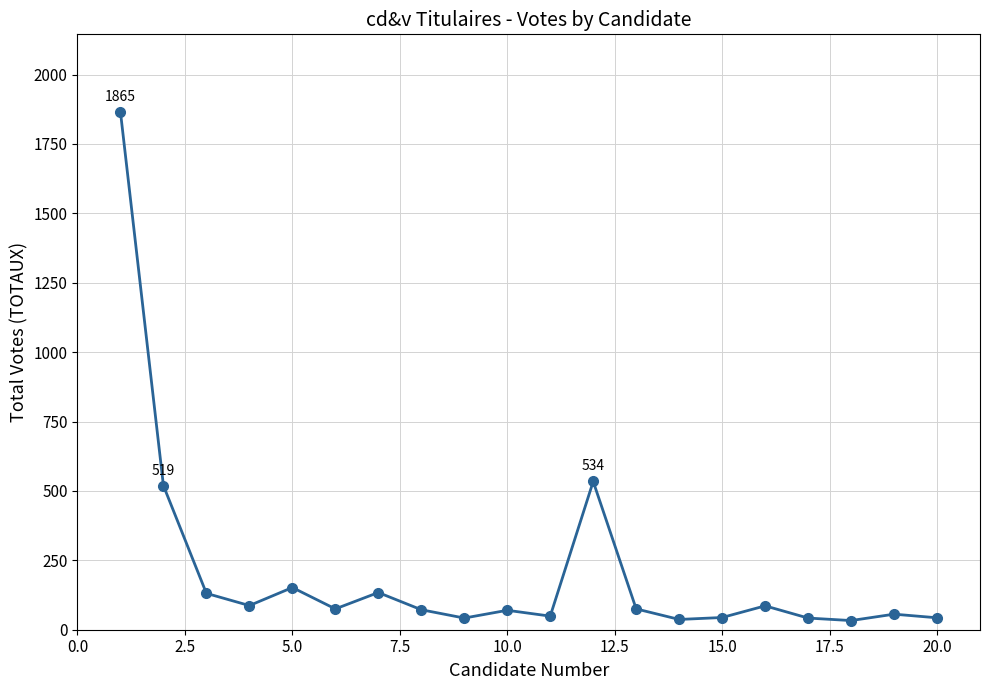

What is the maximum value shown in the chart?

1865